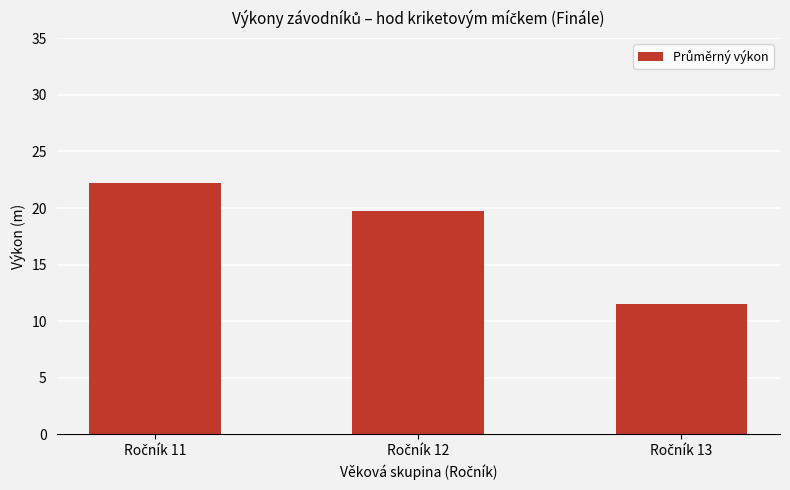

Reading left to right, extract all data points from this chart.

22.2	19.8	11.6